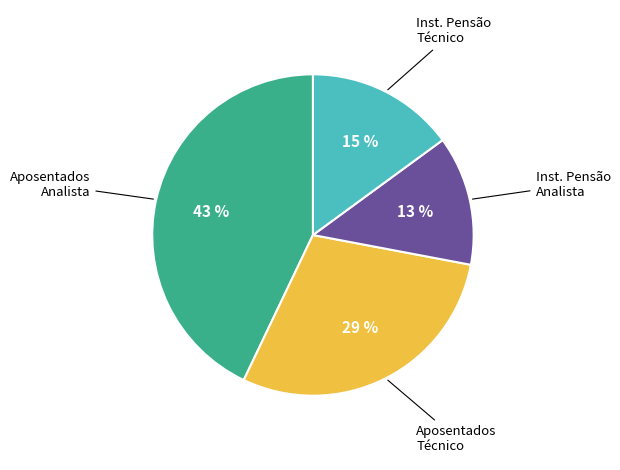

Is there any slice that represents more than half of the pie?

No